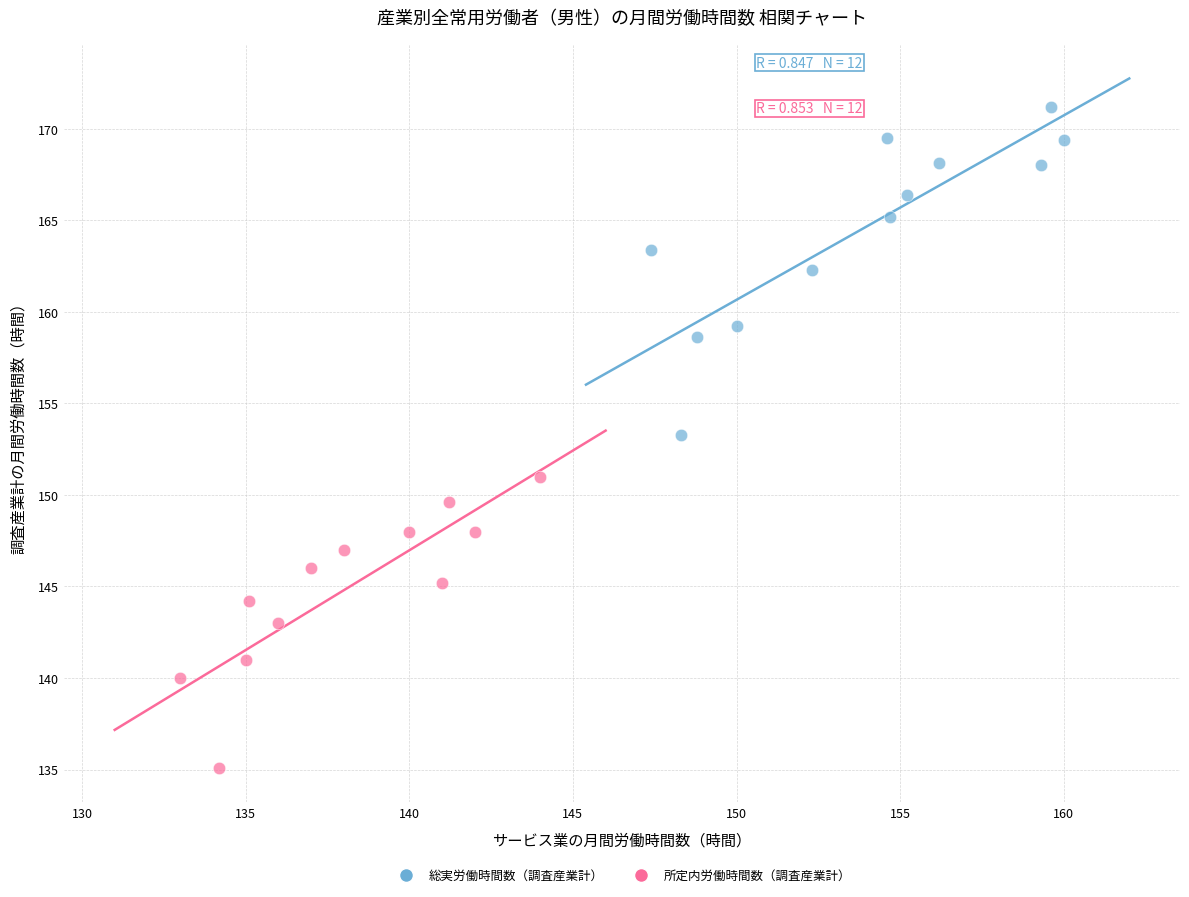

Which series reaches the maximum Y coordinate?

総実労働時間数（調査産業計）